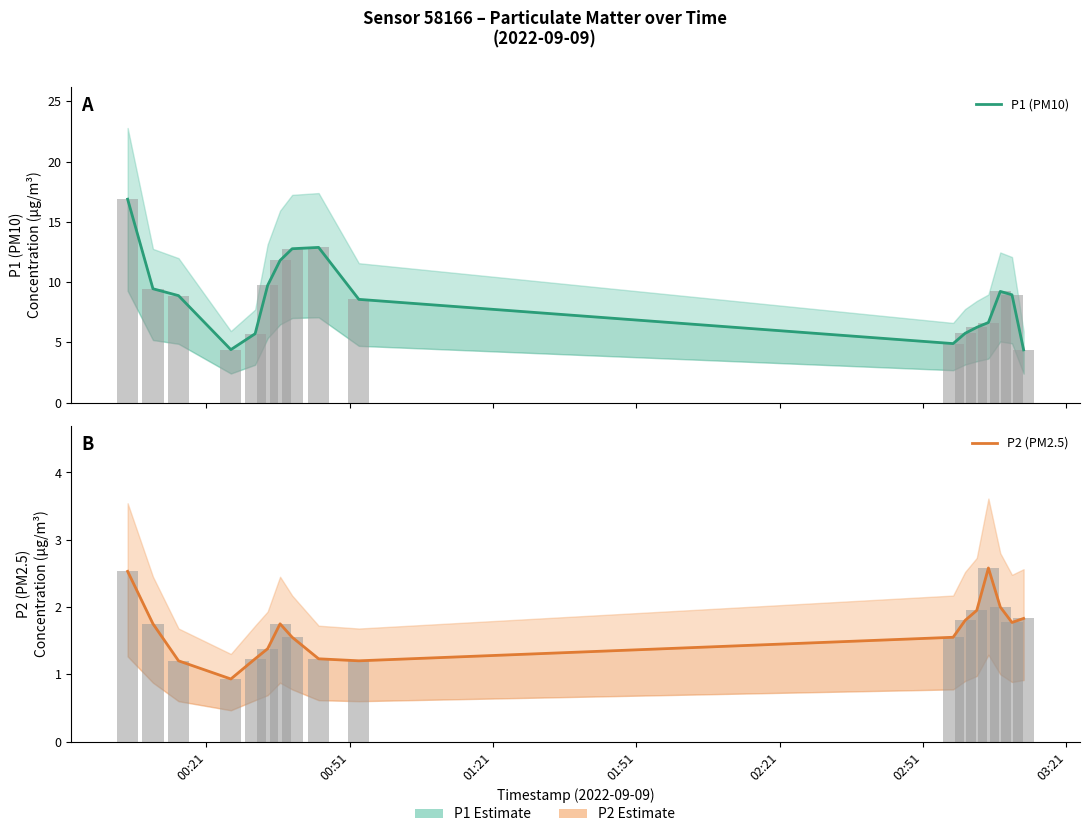

What is the maximum value shown in the chart?

16.9